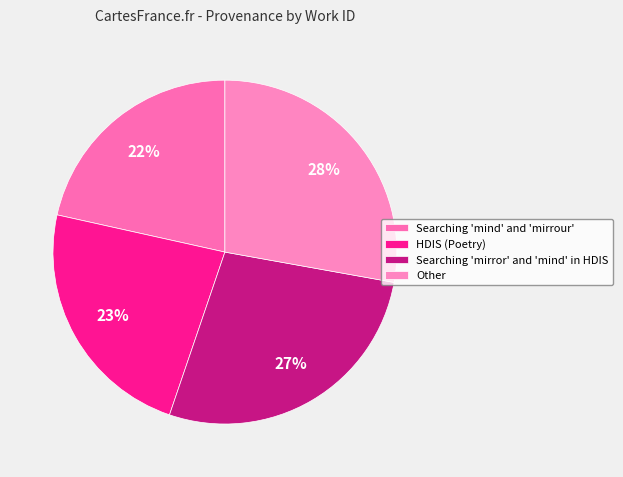

Count the number of slices in the pie.

4